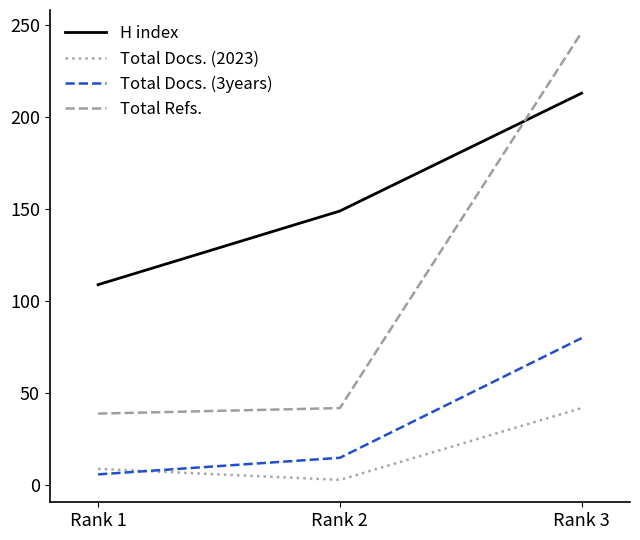

The Total Docs. (2023) series shows 9 at Rank 1. True or false?

True